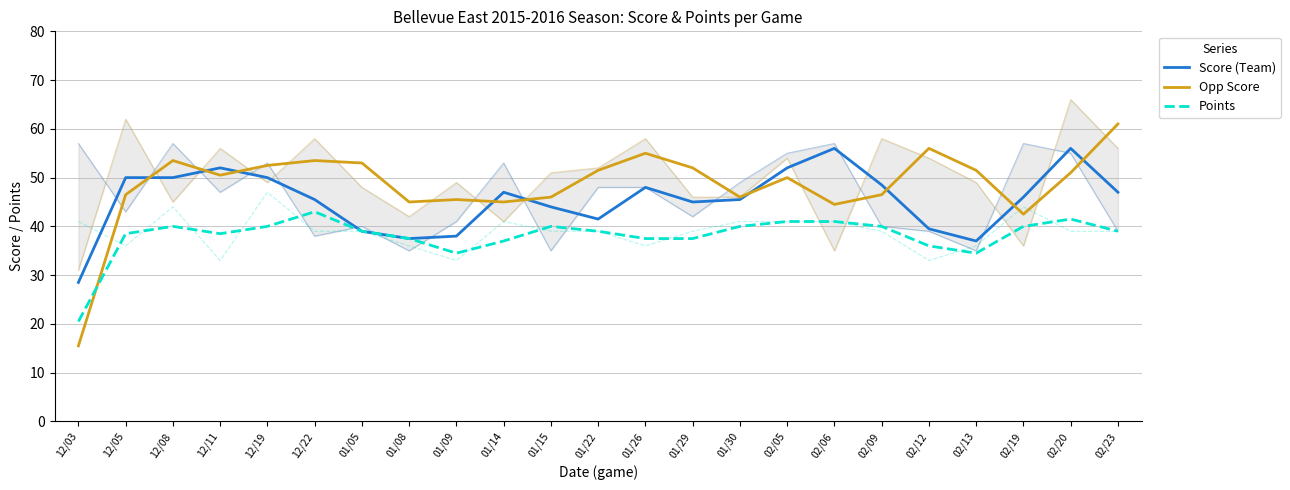

Where do Points and Opp Score first cross each other?

12/03 and 12/05